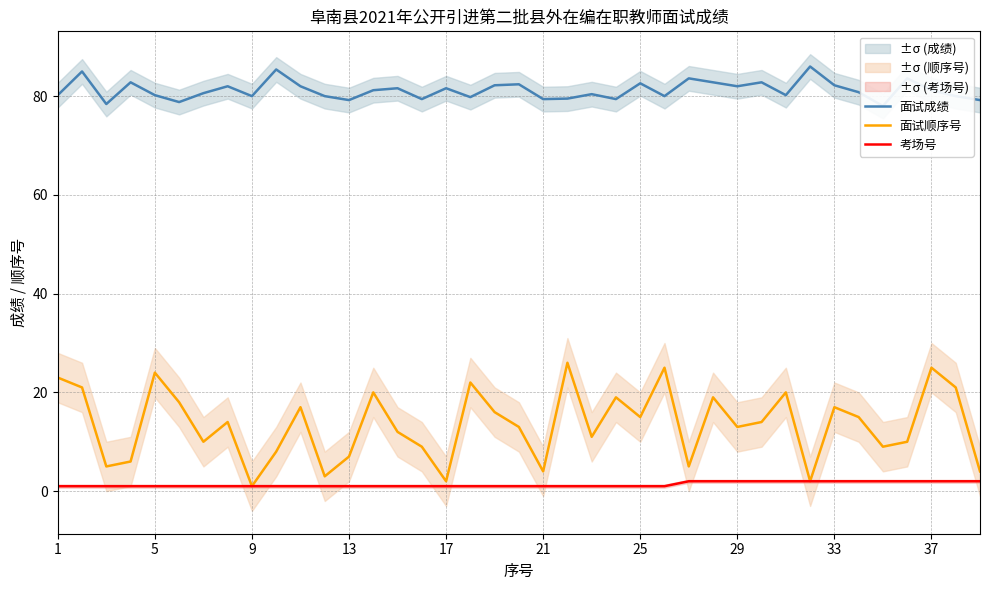

Which series has the largest total across all categories?

面试成绩